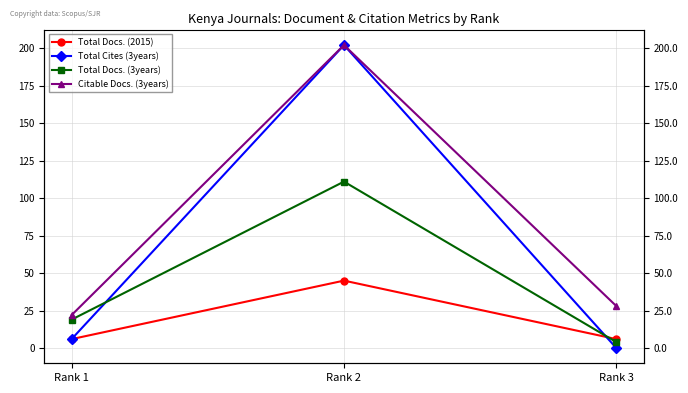

How many data points does each series have?

3